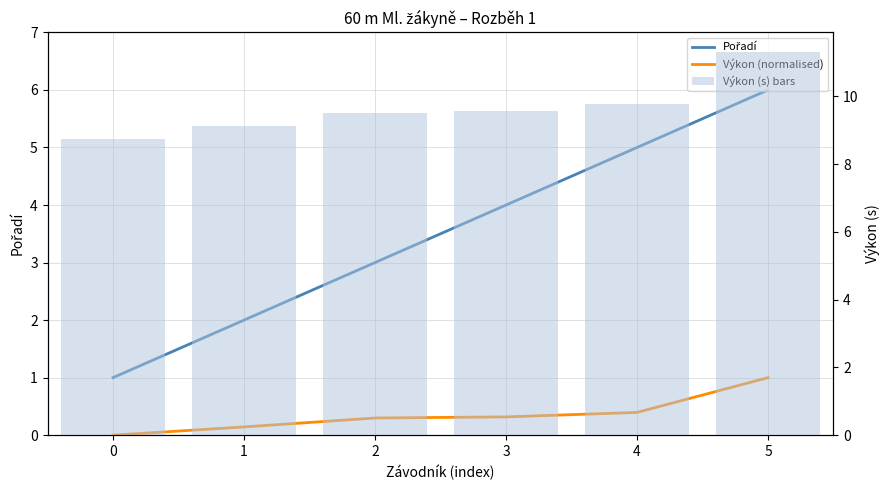

Are the bars grouped side by side (vs. stacked)?

Yes